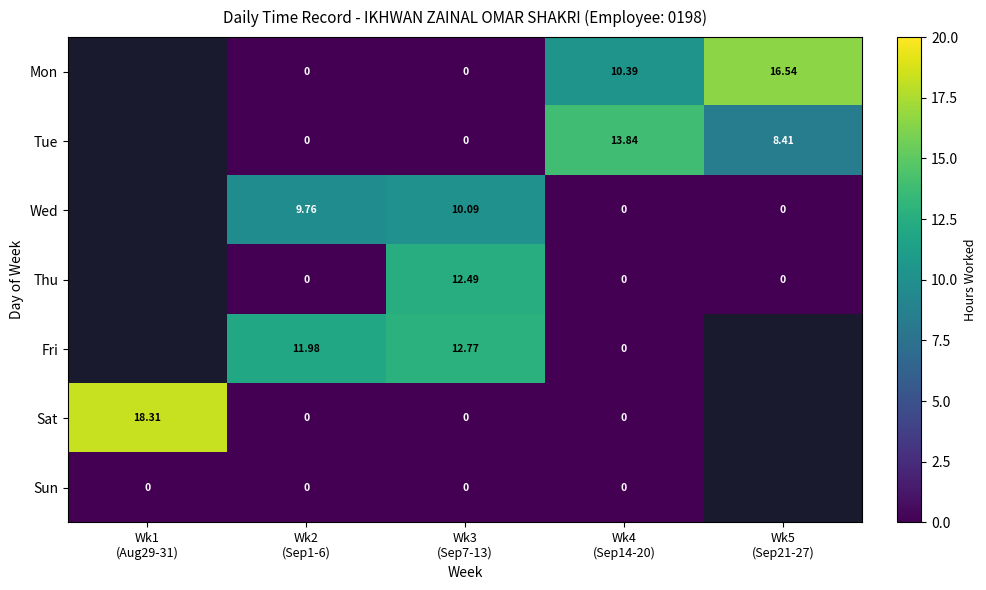

Between Wk5
(Sep21-27) and Wk4
(Sep14-20), which is larger?

Wk5
(Sep21-27)